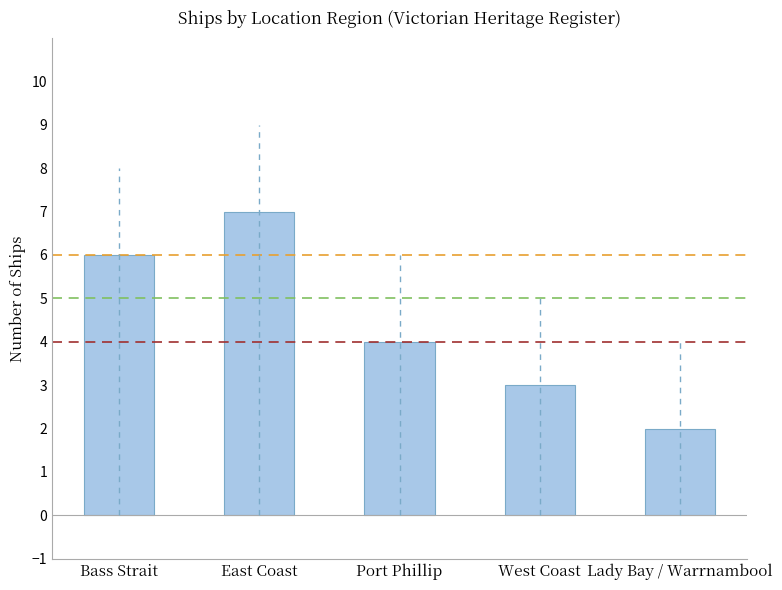

Is it true that the value at Lady Bay / Warrnambool is 3?

False